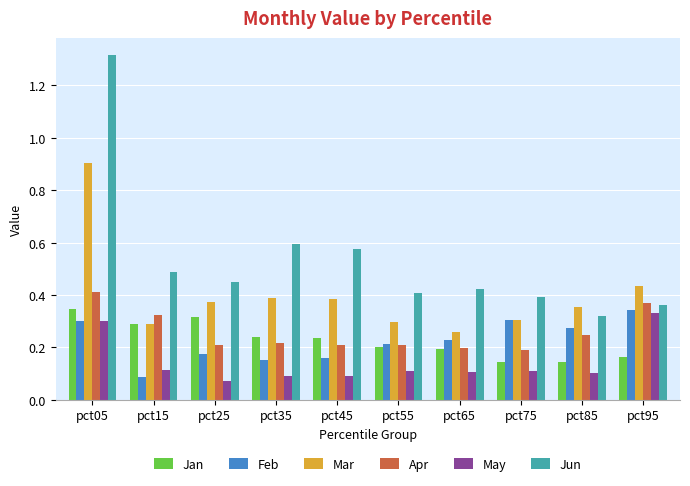

At pct85, list the series in order from smallest to largest.

May, Jan, Apr, Feb, Jun, Mar